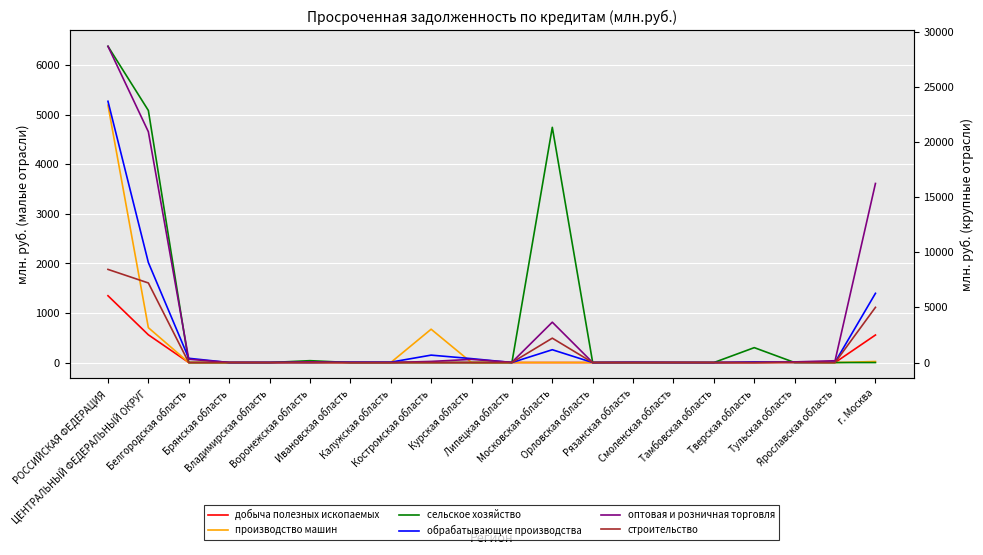

What are all the series names shown in the legend?

добыча полезных ископаемых, производство машин, сельское хозяйство, обрабатывающие производства, оптовая и розничная торговля, строительство